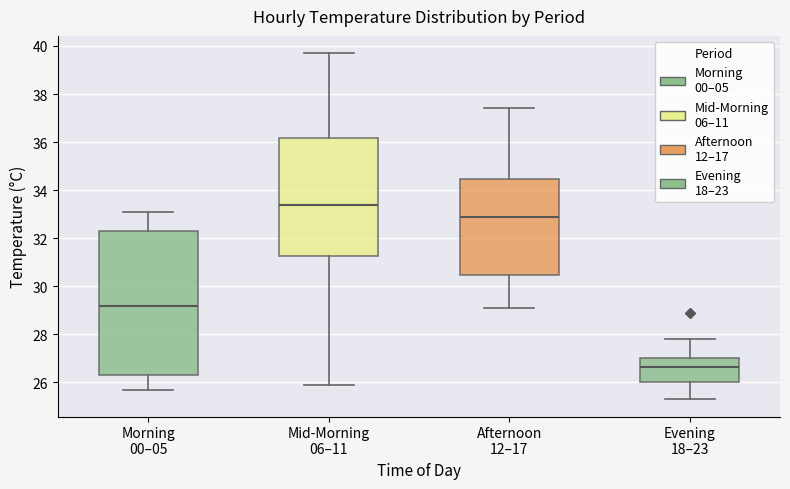

Reading left to right, transcribe this box plot: for each box, give where its median line is, the range the box spans, and where its two whiskers end, as read against the y-axis. The values are not printed on the chart, so give them approximately, as read against the axis.

Morning 00–05: median 29.2, box 26.4 to 32.4, whiskers 25.8 to 33.2
Mid-Morning 06–11: median 33.4, box 31.2 to 36.2, whiskers 26.0 to 39.8
Afternoon 12–17: median 33.0, box 30.4 to 34.4, whiskers 29.2 to 37.4
Evening 18–23: median 26.6, box 26.0 to 27.0, whiskers 25.4 to 27.8